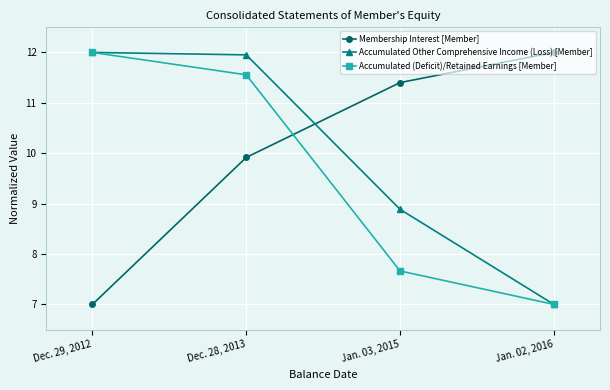

What is the label of the 4th point from the right?

Dec. 29, 2012